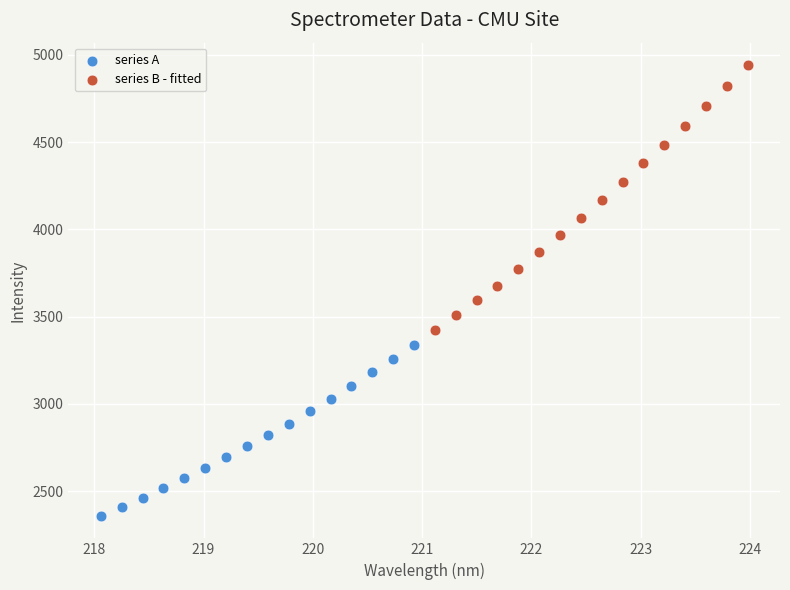

Which series has the widest spread of Y values?

series B - fitted